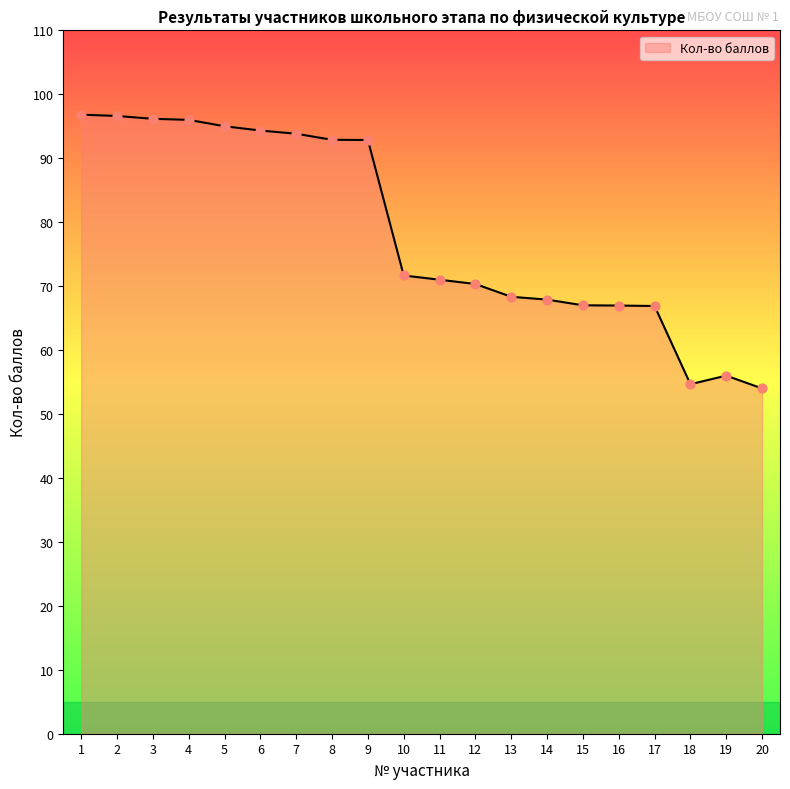

Between 5 and 4, which is larger?

4